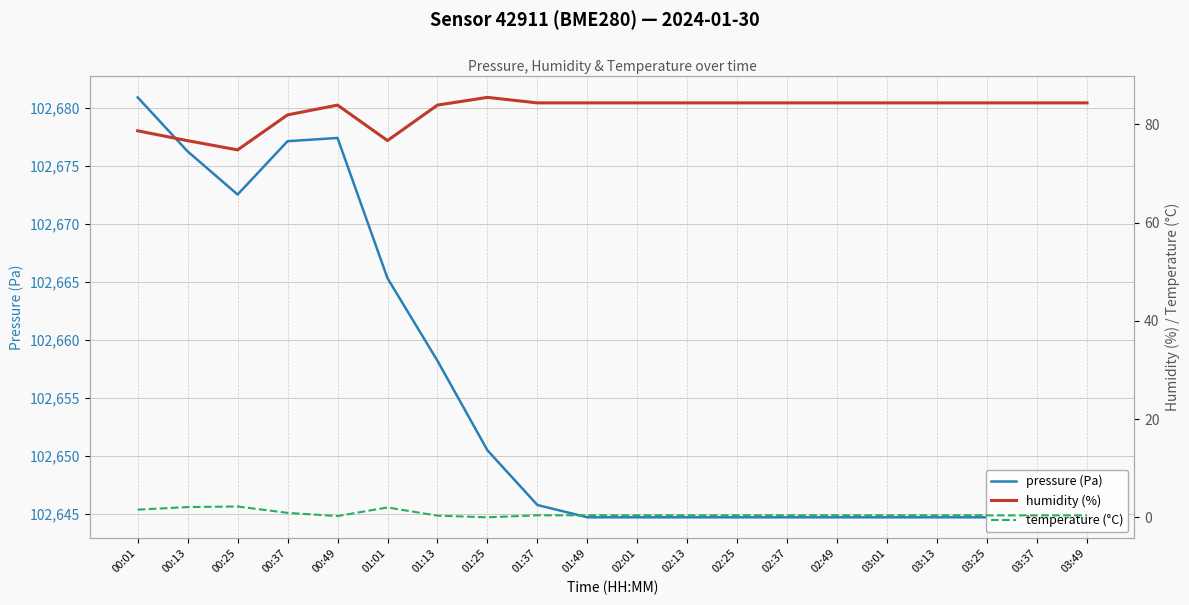

Reading left to right, transcribe all the data shown in this chart.

pressure (Pa): 102680.9	102676.2	102672.5	102677.1	102677.4	102665.3	102658.2	102650.5	102645.8	102644.7	102644.7	102644.7	102644.7	102644.7	102644.7	102644.7	102644.7	102644.7	102644.7	102644.7
humidity (%): 78.7	76.6	74.8	81.9	83.9	76.7	83.9	85.5	84.3	84.3	84.3	84.3	84.3	84.3	84.3	84.3	84.3	84.3	84.3	84.3
temperature (°C): 1.6	2.1	2.2	0.9	0.3	2.0	0.4	0.0	0.4	0.4	0.4	0.4	0.4	0.4	0.4	0.4	0.4	0.4	0.4	0.4